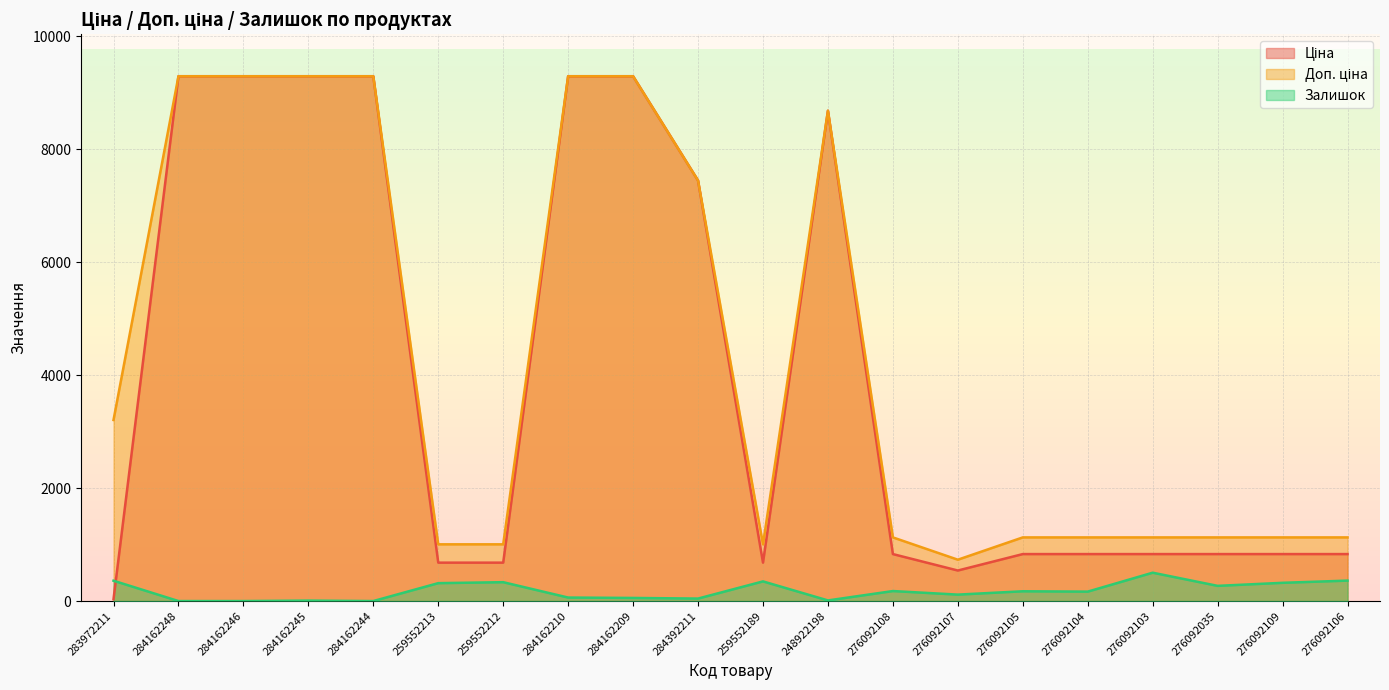

The value of Доп. ціна at 248922198 is 3471.3. True or false?

False